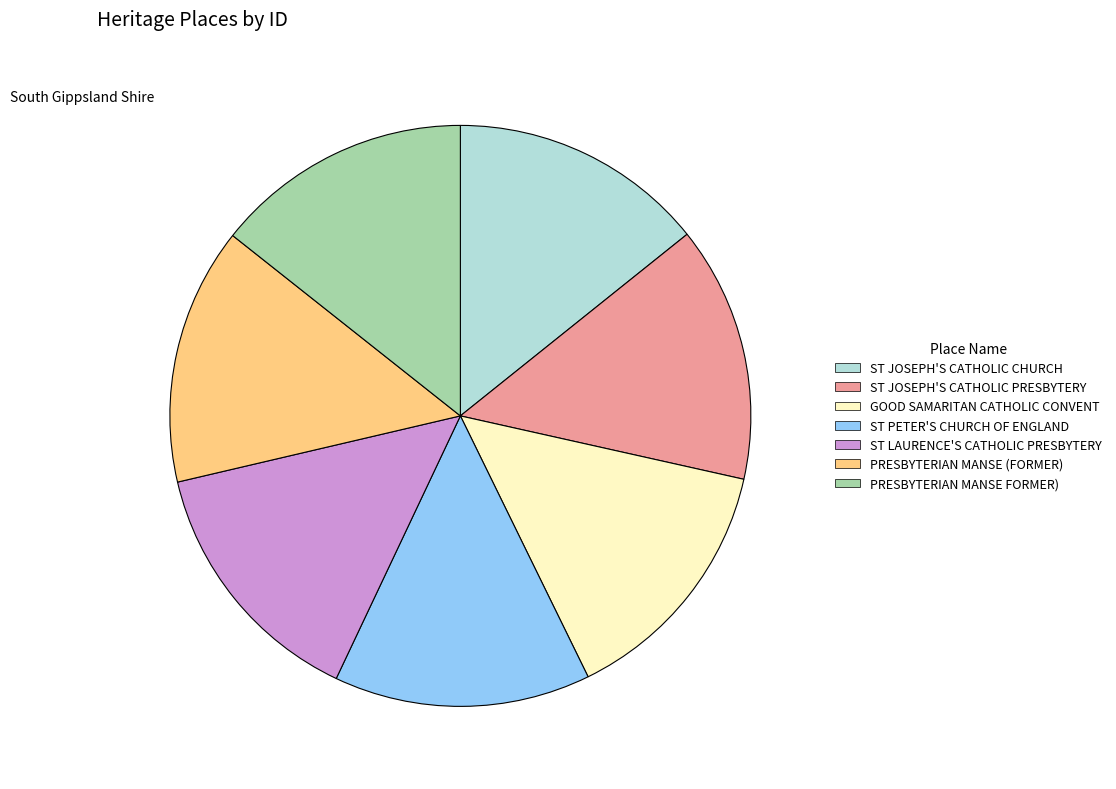

What is the ratio of the value at PRESBYTERIAN MANSE FORMER) to the value at ST LAURENCE'S CATHOLIC PRESBYTERY?

1.0